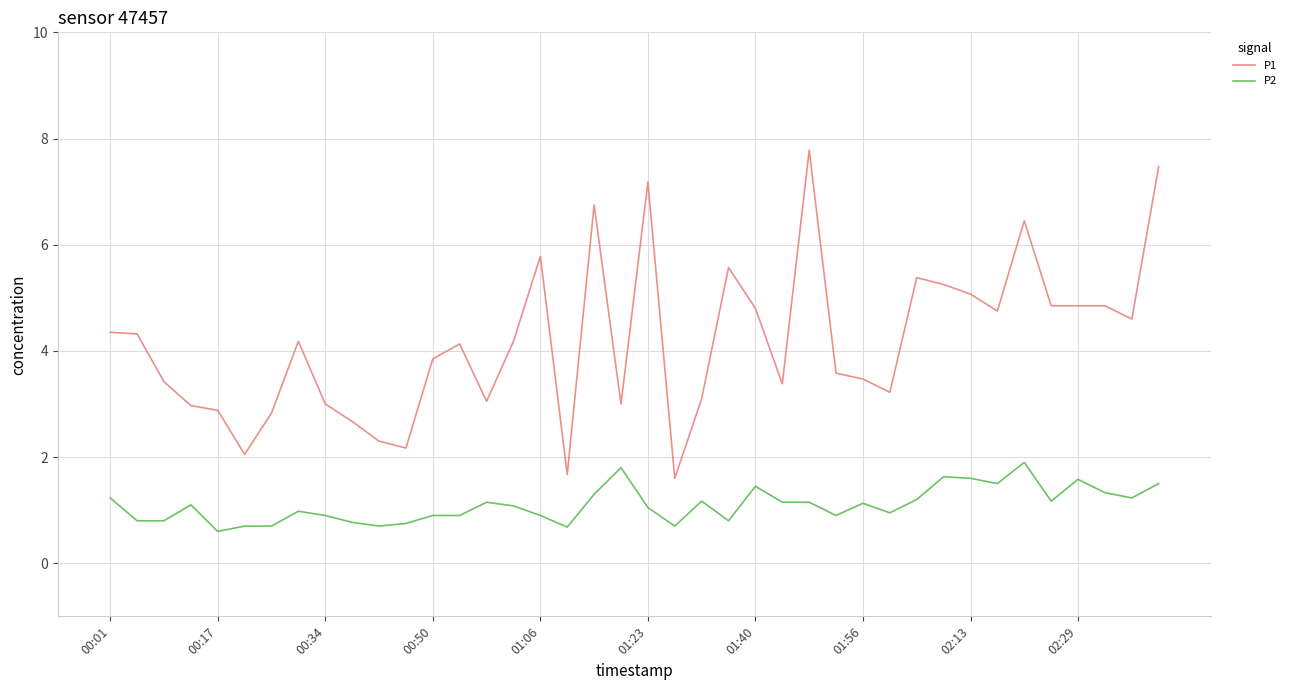

What is the average value of the P2 series?

1.1